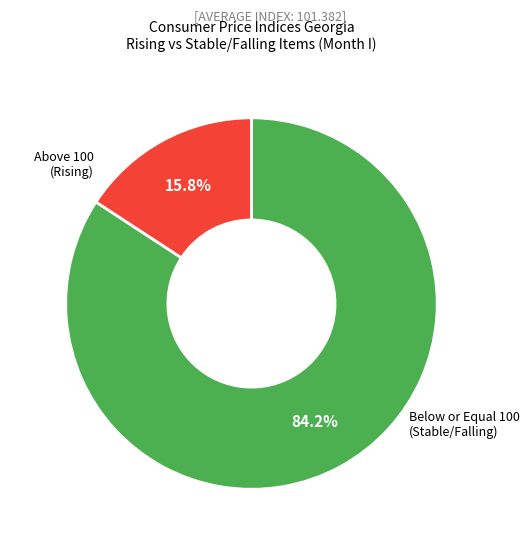

Does any single category account for the majority?

Yes